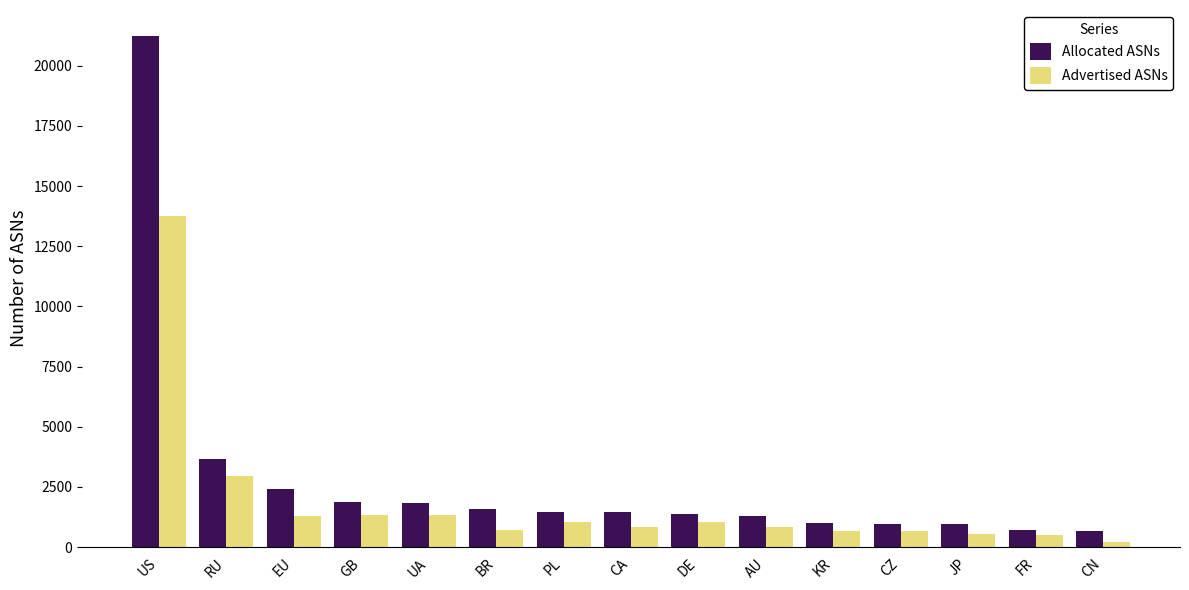

What is the minimum value shown in the chart?

216